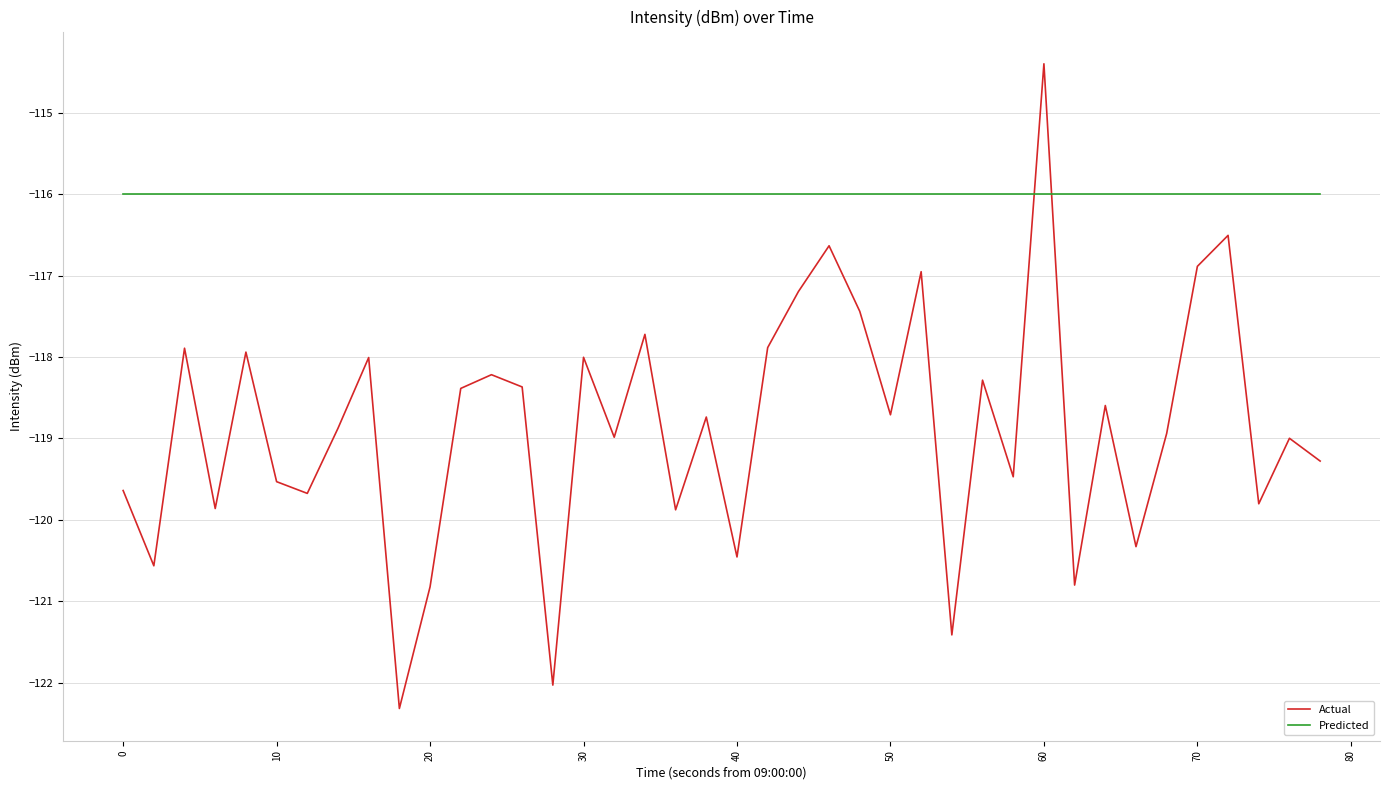

What is the highest value of the Actual series?

-114.4